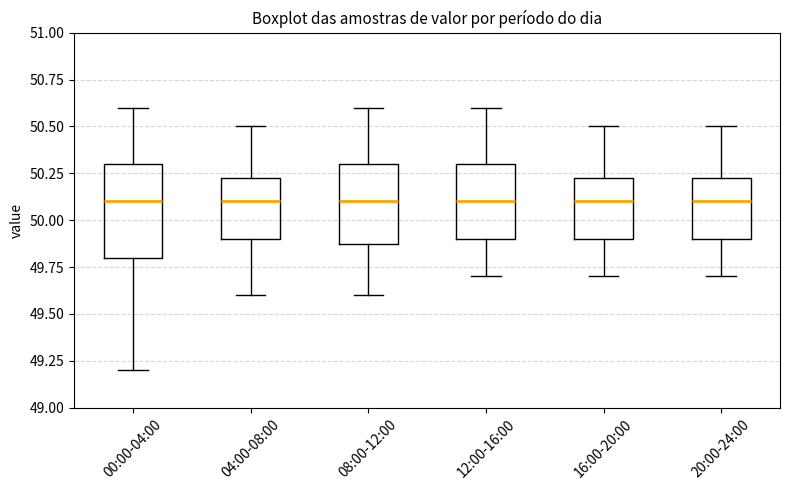

Reading left to right, read every box against the y-axis: the position of its median line, the range the box covers, and the ends of its whiskers. The values are not printed on the chart, so give them approximately, as read against the axis.

00:00-04:00: median 50.10, box 49.80 to 50.30, whiskers 49.20 to 50.60
04:00-08:00: median 50.10, box 49.90 to 50.25, whiskers 49.60 to 50.50
08:00-12:00: median 50.10, box 49.90 to 50.30, whiskers 49.60 to 50.60
12:00-16:00: median 50.10, box 49.90 to 50.30, whiskers 49.70 to 50.60
16:00-20:00: median 50.10, box 49.90 to 50.25, whiskers 49.70 to 50.50
20:00-24:00: median 50.10, box 49.90 to 50.25, whiskers 49.70 to 50.50